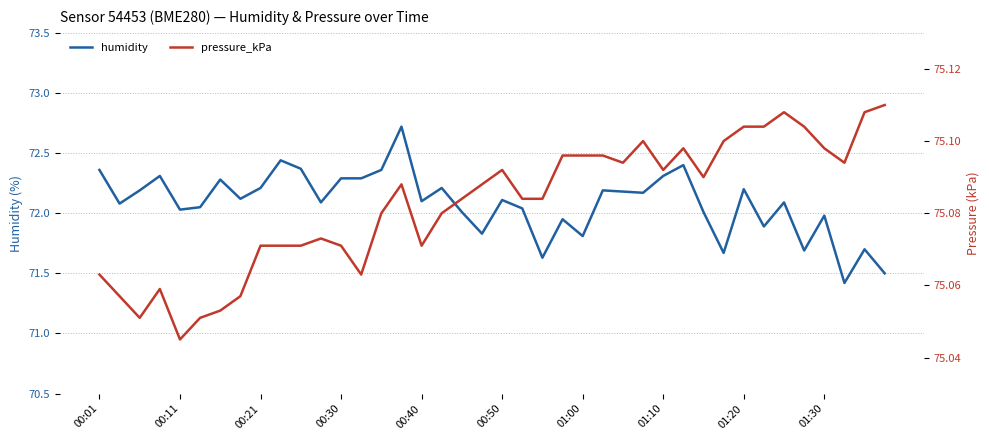

True or false: humidity has a value of 17.2 at 00:11.

False